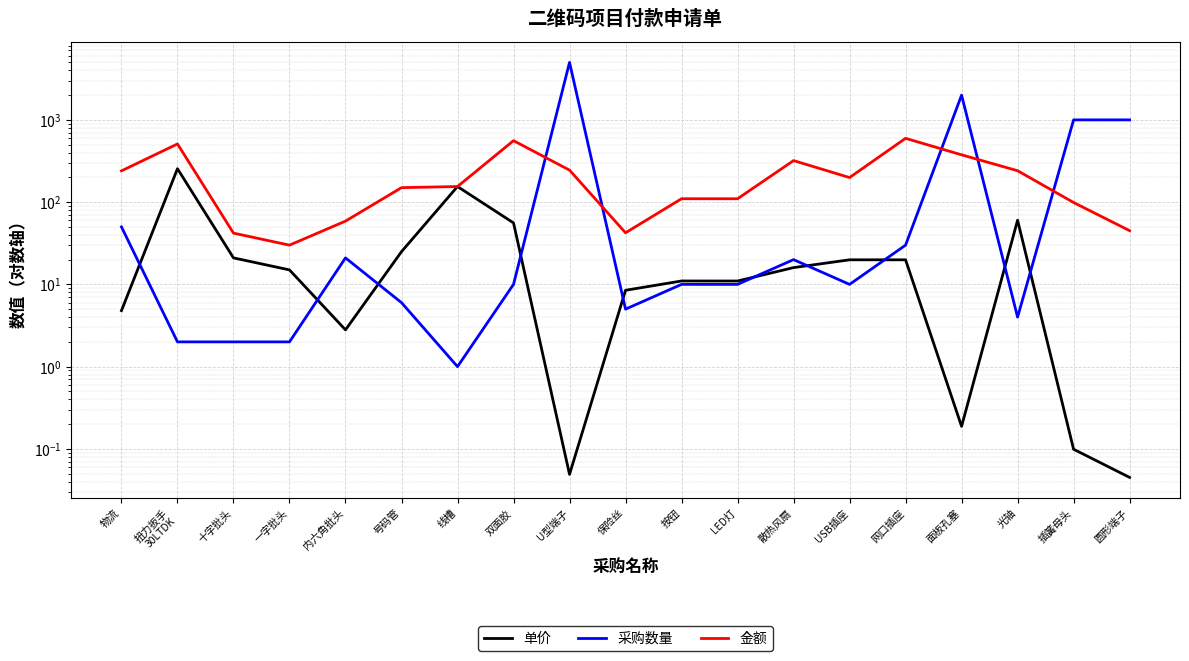

What is the value of the 采购数量 point at the 1st from the left?

50.0